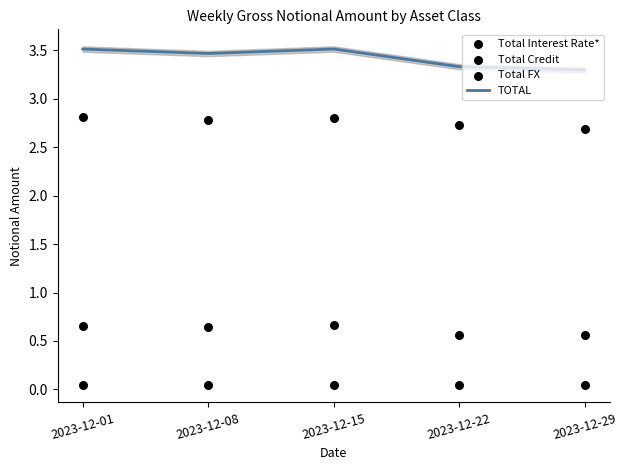

Which series contains the lowest Y value?

Total Credit